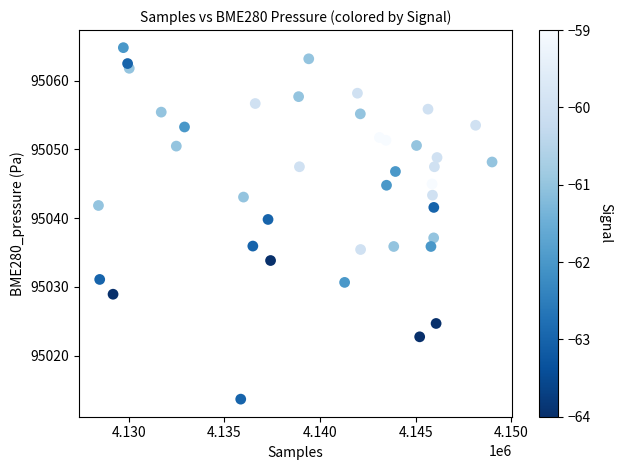

What is the range of Y values (max minus min)?

51.1